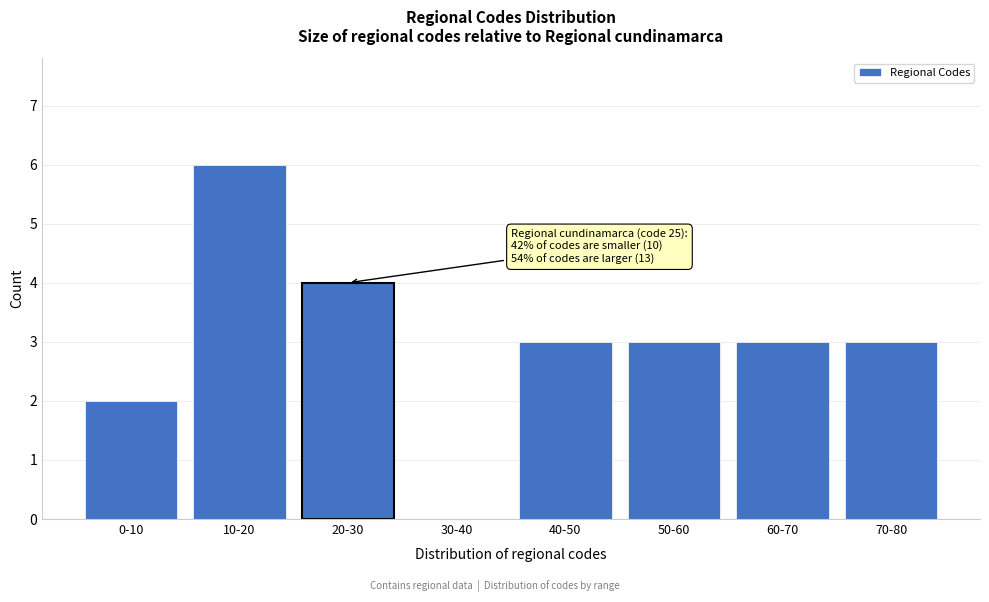

Reading right to left, extract all data points from this chart.

70-80=3	60-70=3	50-60=3	40-50=3	30-40=0	20-30=4	10-20=6	0-10=2